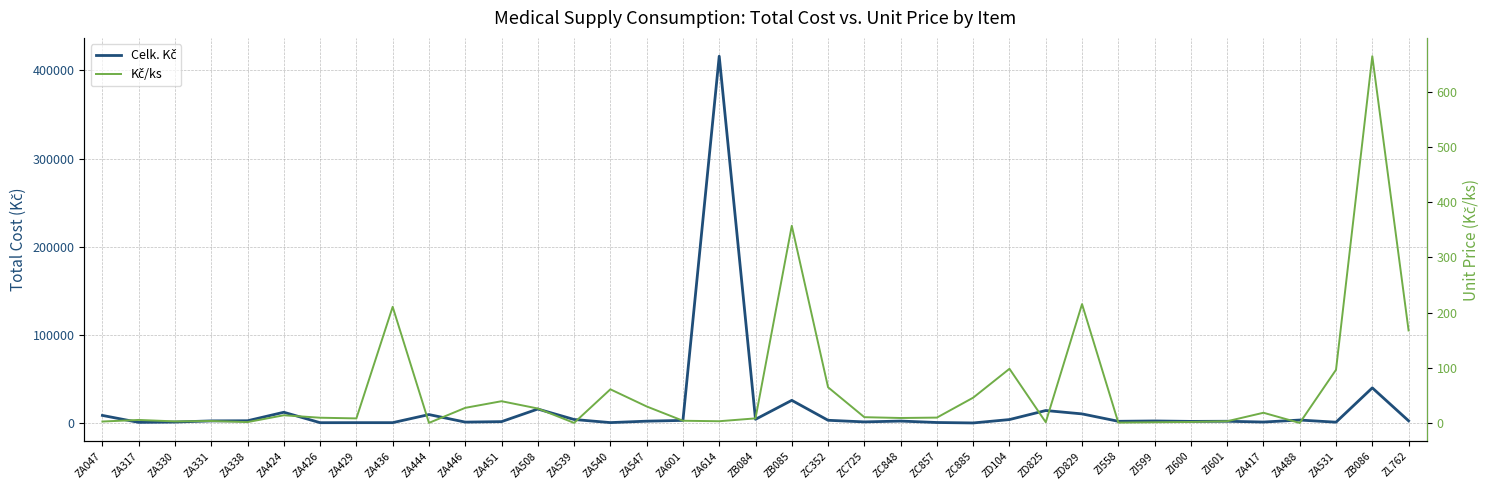

What is the difference between the Kč/ks values at ZC352 and ZD825?

63.3